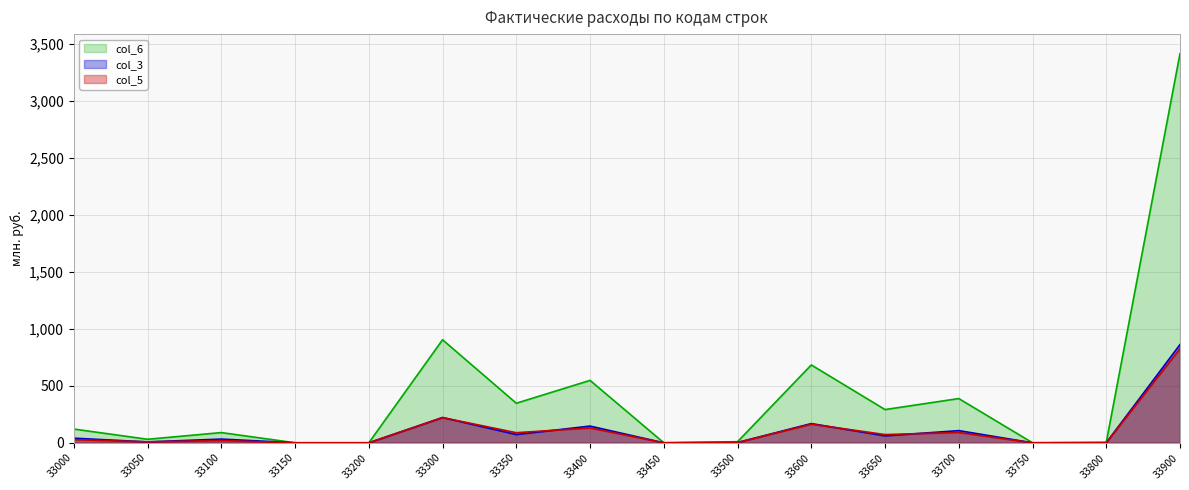

What is the difference between the highest and lowest values at 33600?

519.5